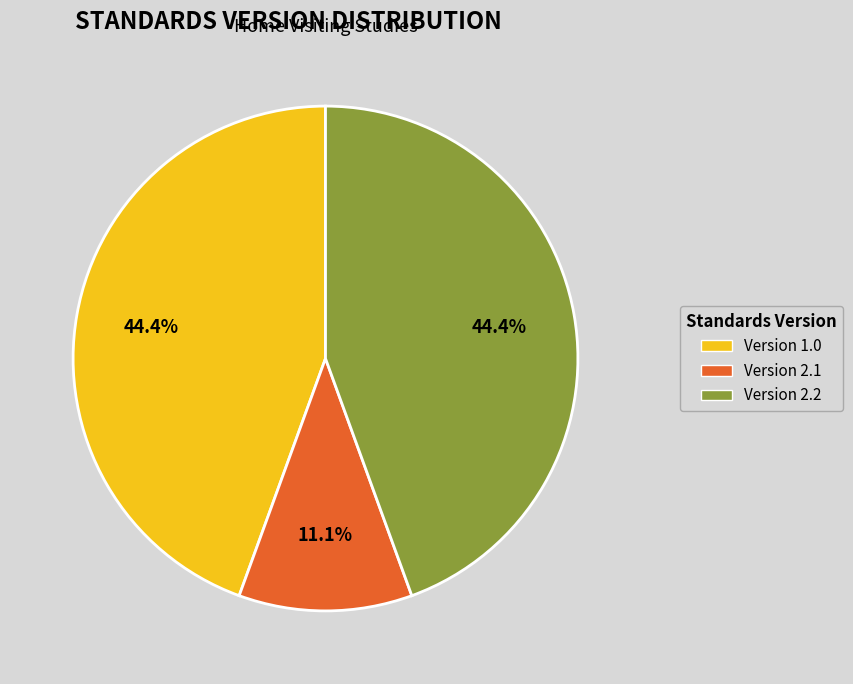

How many slices are in this pie chart?

3